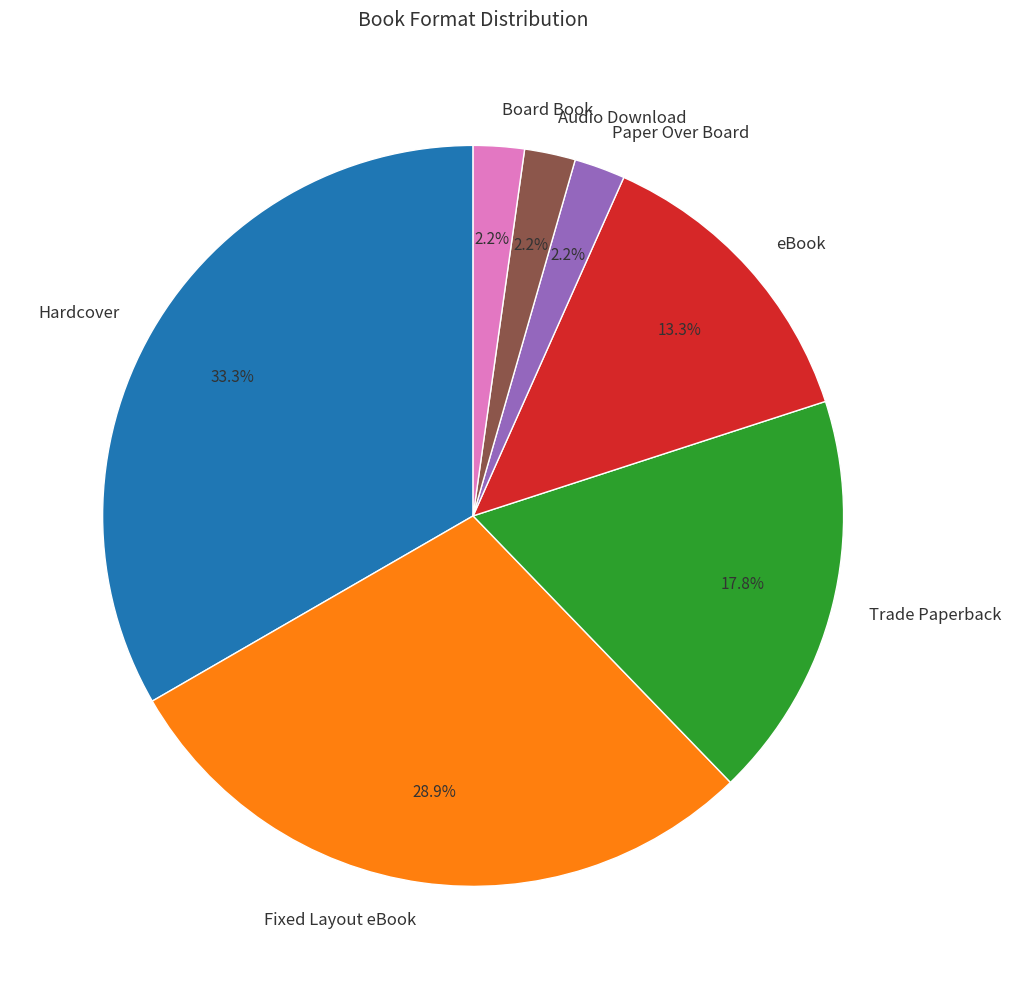

Do Fixed Layout eBook and Trade Paperback together represent more than half of the pie?

No